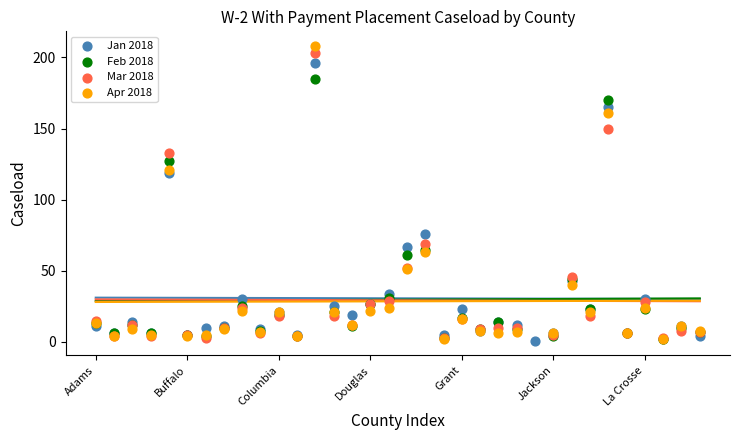

Which series has the largest total across all categories?

Jan 2018